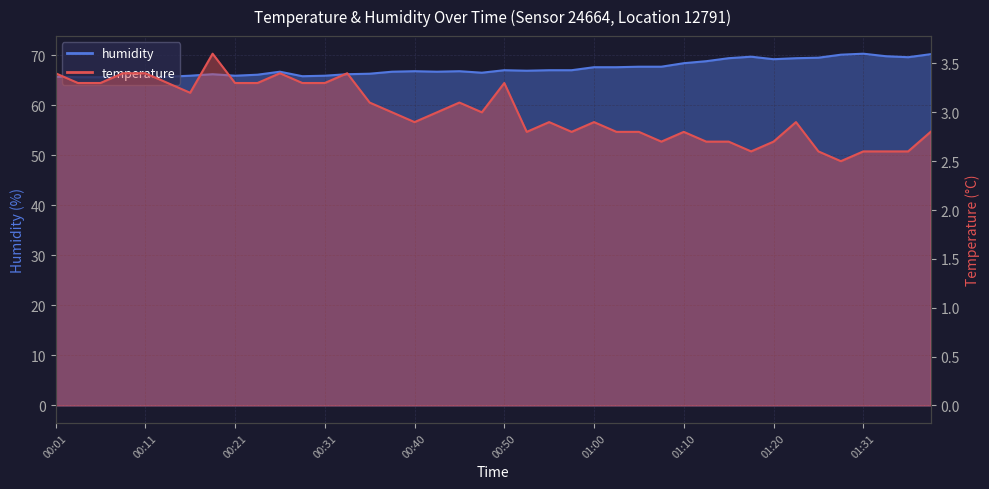

What is the label of the 26th point from the left?

01:03